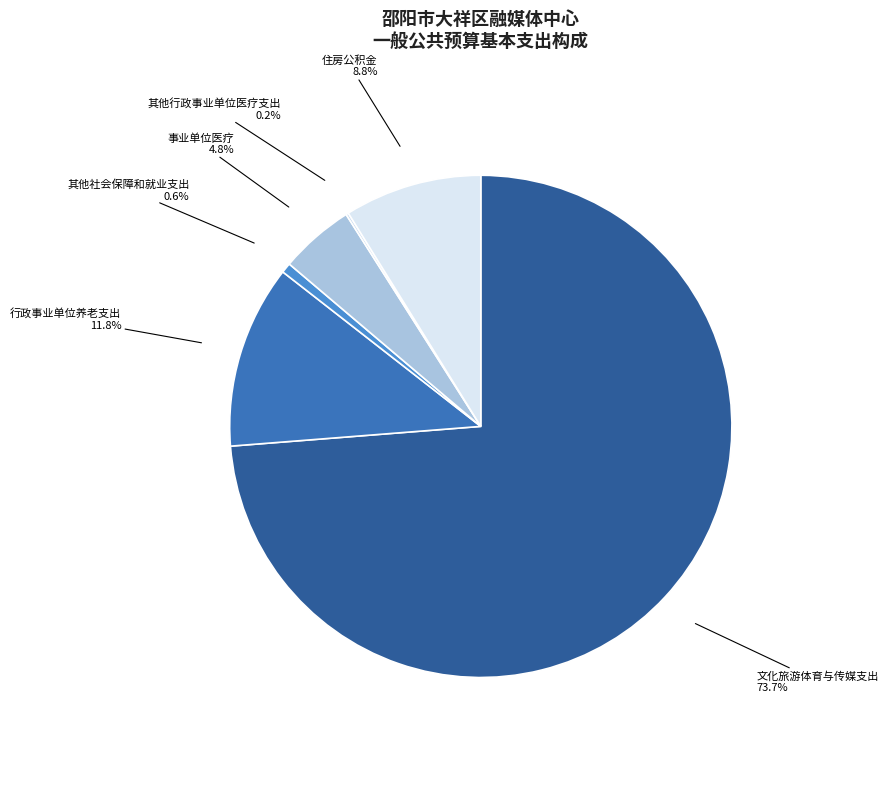

Which slice is the largest?

文化旅游体育与传媒支出